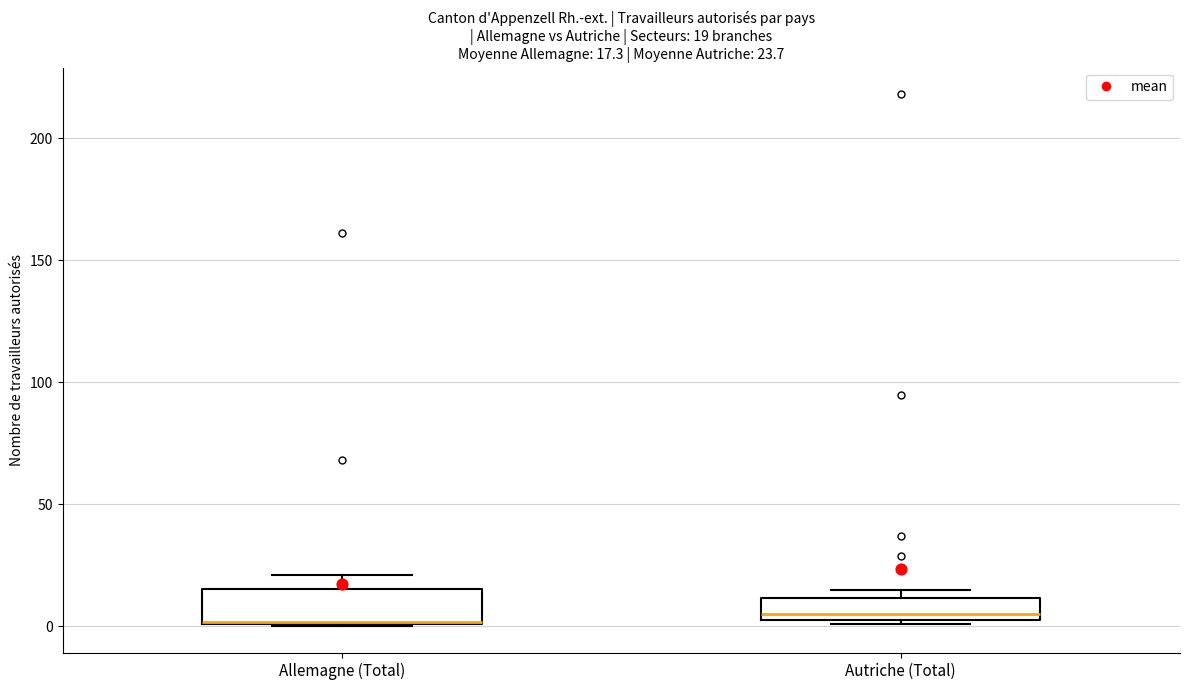

Comparing the boxes themselves (not the whiskers), which one is the tallest?

Allemagne (Total)